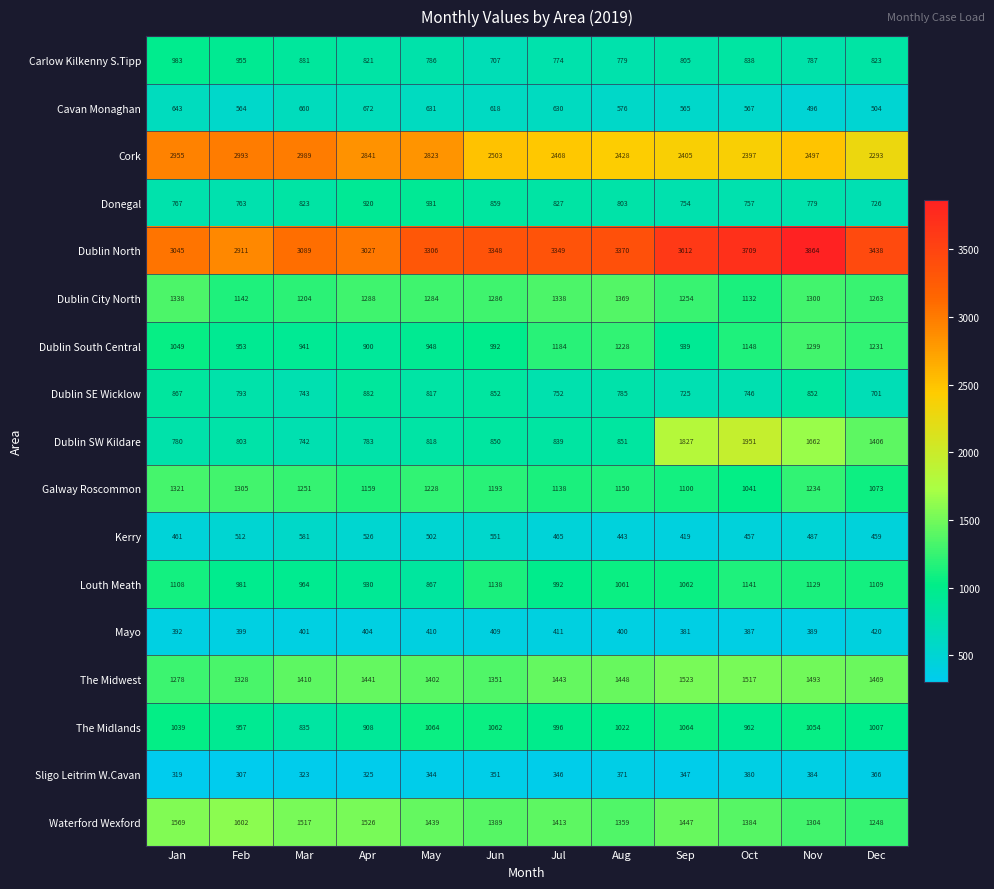

At which label is Dublin SW Kildare closest to 1346?

Dec